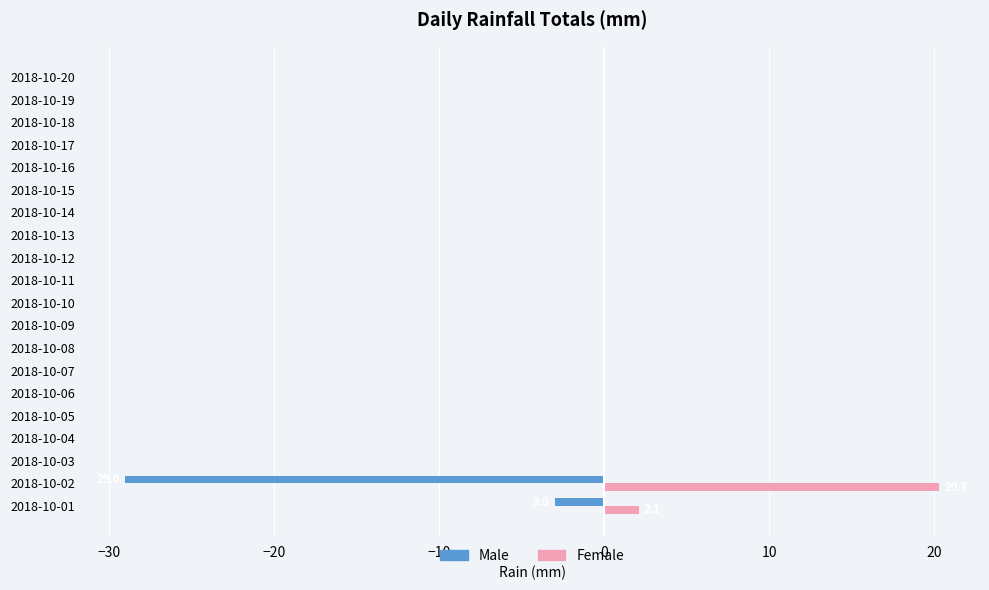

Which series has the largest range (max minus min)?

Male